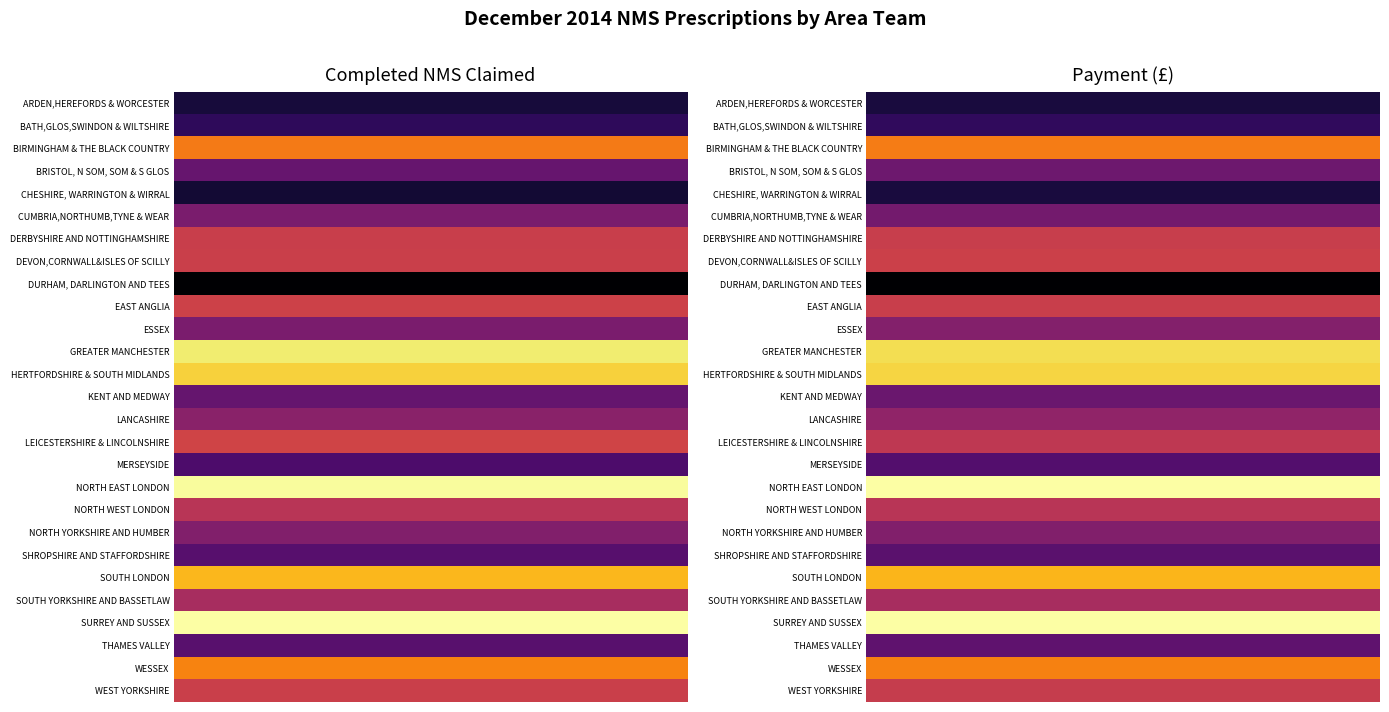

What is the spread (max minus min) of values at 6?

68921